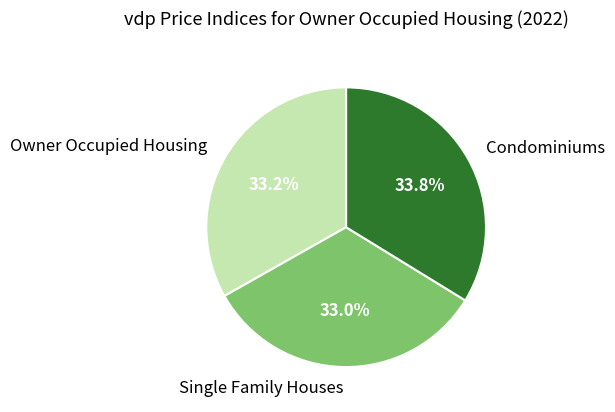

Is Single Family Houses the majority of the pie?

No